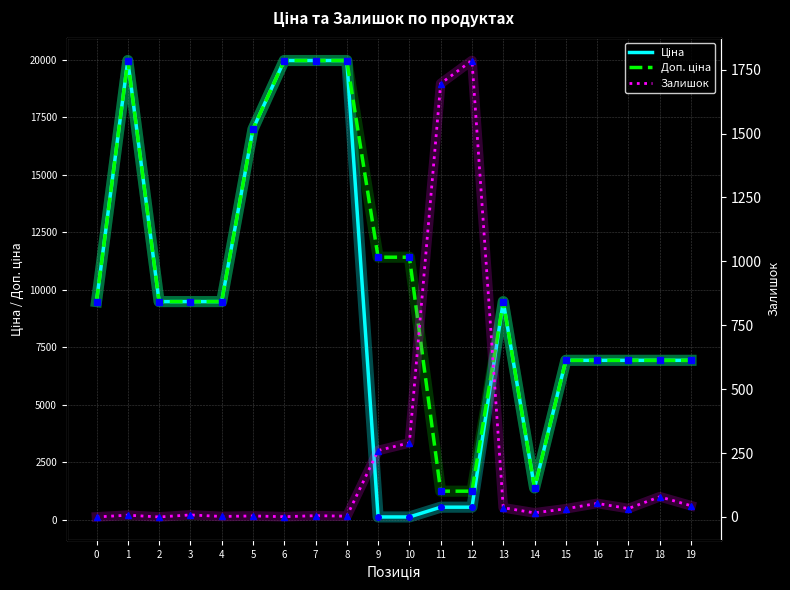

What is the maximum value shown in the chart?

19964.2